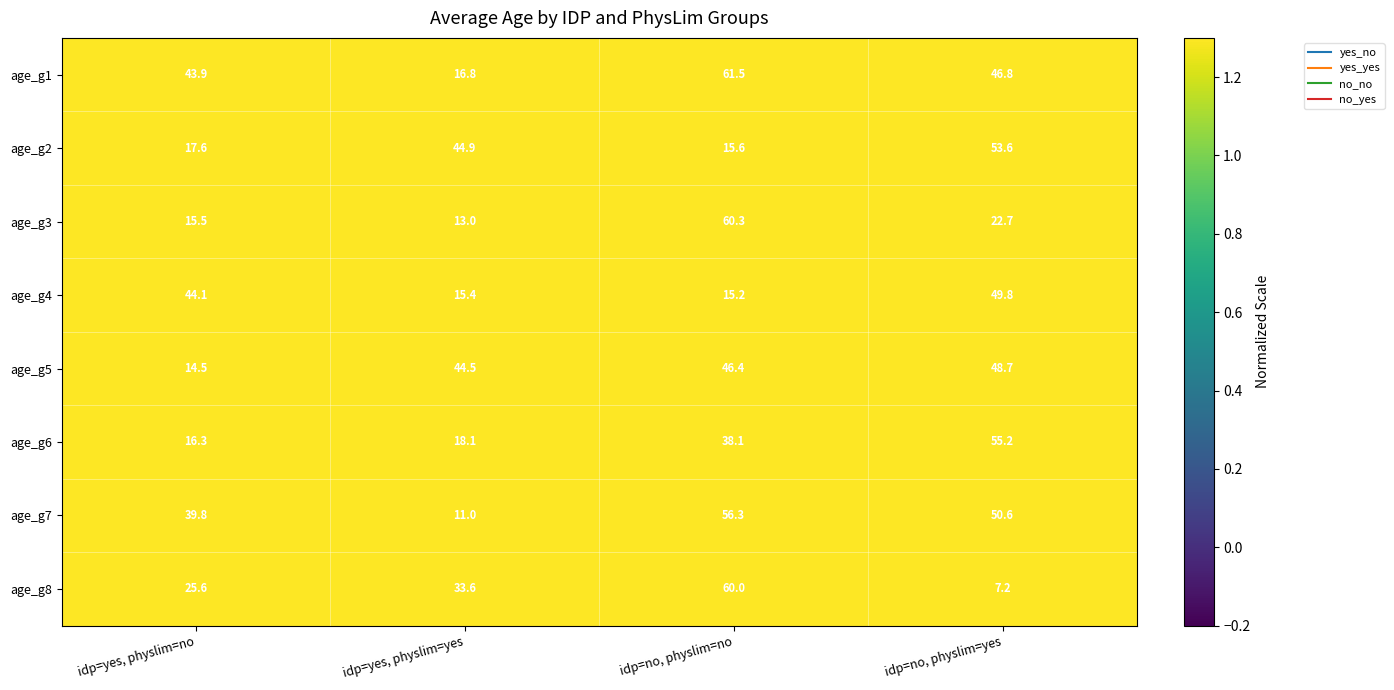

How many values in the age_g4 series are below 44?

2